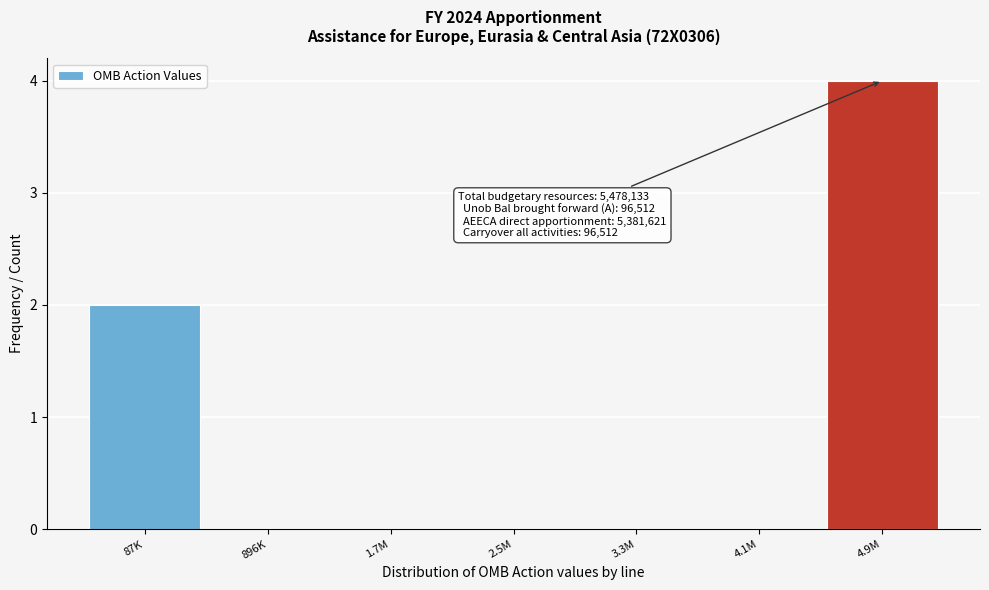

Reading left to right, list all the values displayed in this chart.

87K=2	896K=0	1.7M=0	2.5M=0	3.3M=0	4.1M=0	4.9M=4